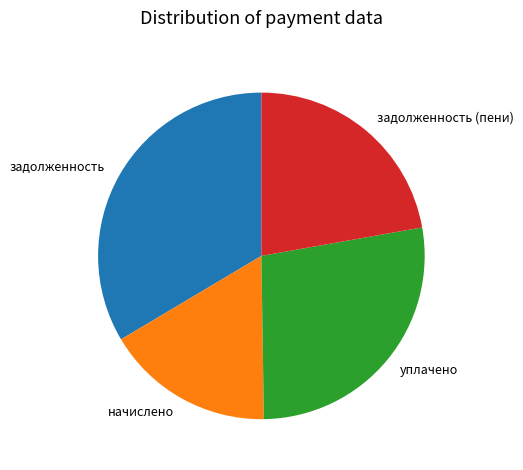

Rank the categories by value from highest to lowest.

задолженность, уплачено, задолженность (пени), начислено